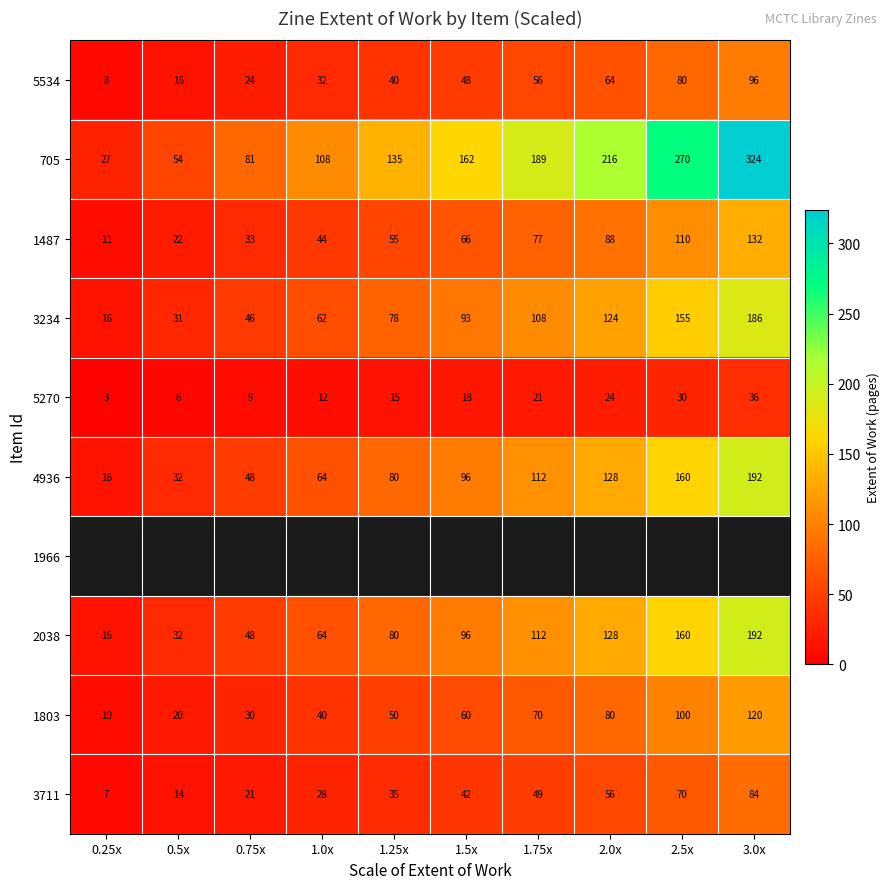

How many data points in 3234 are less than 93?

5